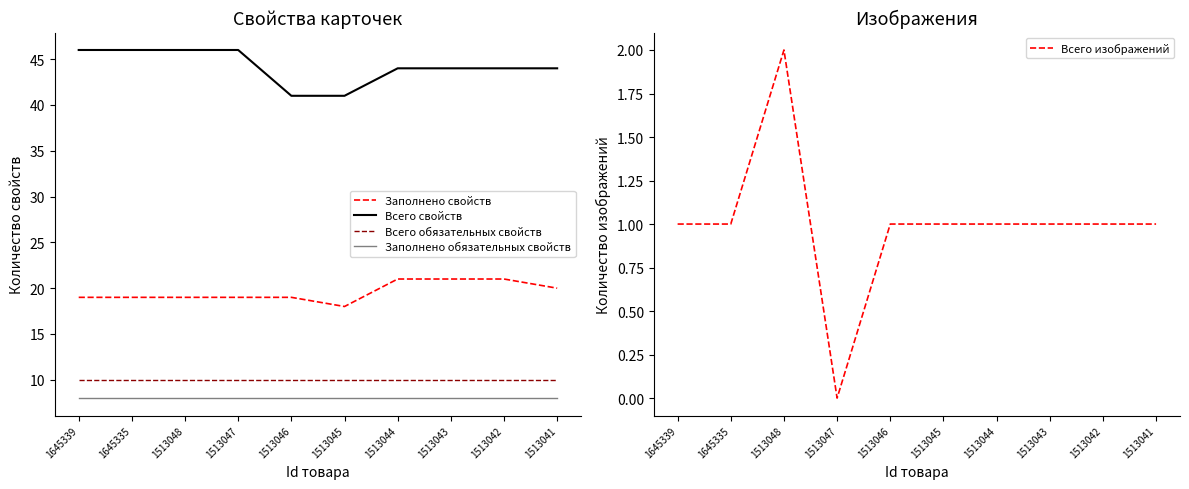

Rank the categories by Заполнено свойств value from lowest to highest.

1513045, 1645339, 1645335, 1513048, 1513047, 1513046, 1513041, 1513044, 1513043, 1513042